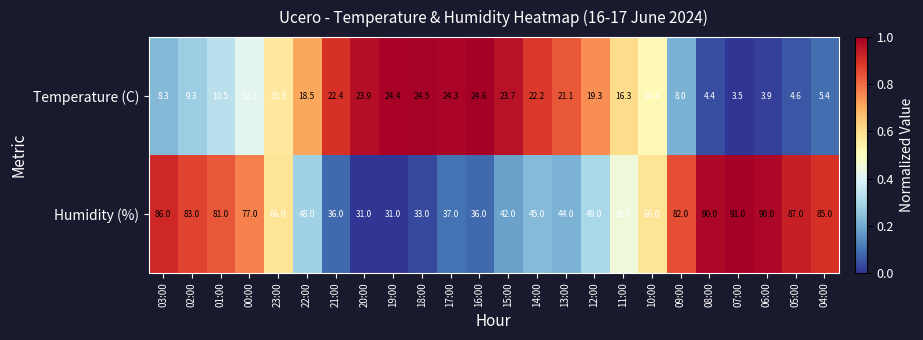

At which category is the sum across all series the highest?

07:00